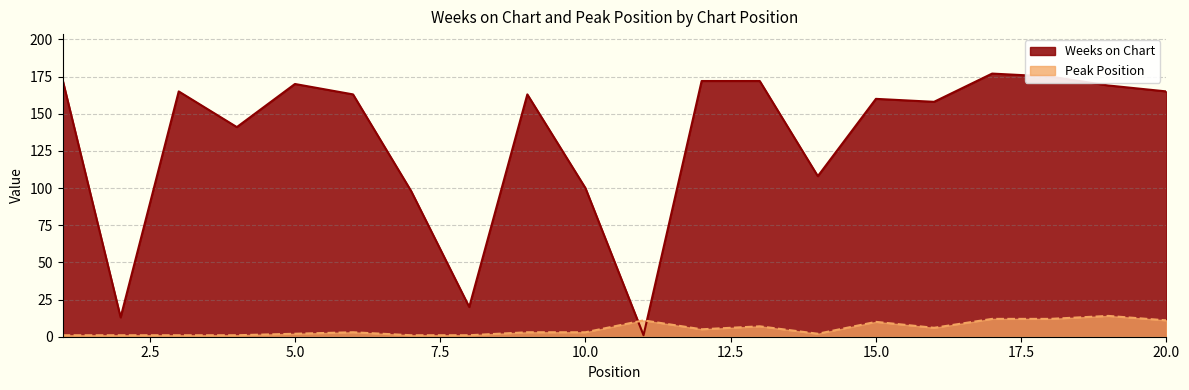

Is the value of Weeks on Chart at 4 greater than the value of Peak Position at 9?

Yes